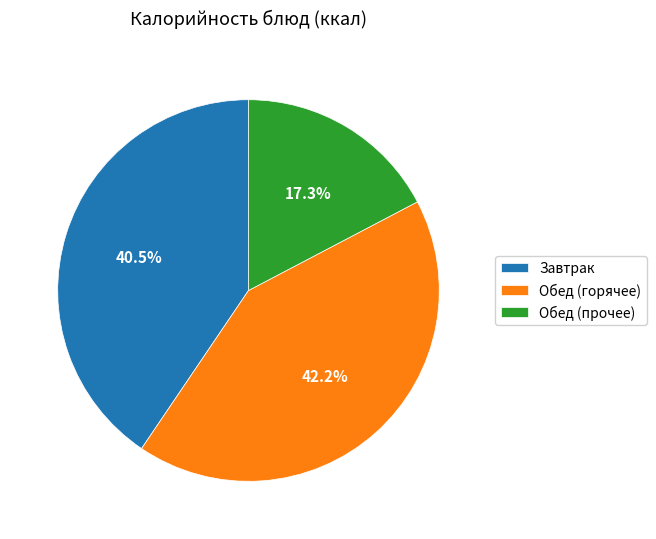

Do Завтрак and Обед (горячее) together represent more than half of the pie?

Yes